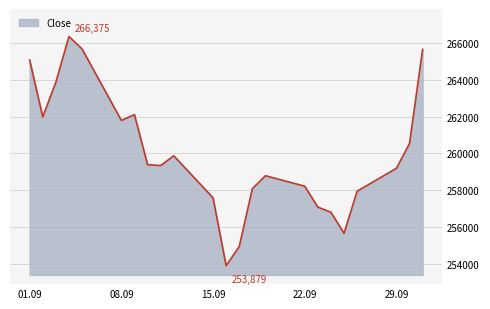

What is the smallest value displayed?

253879